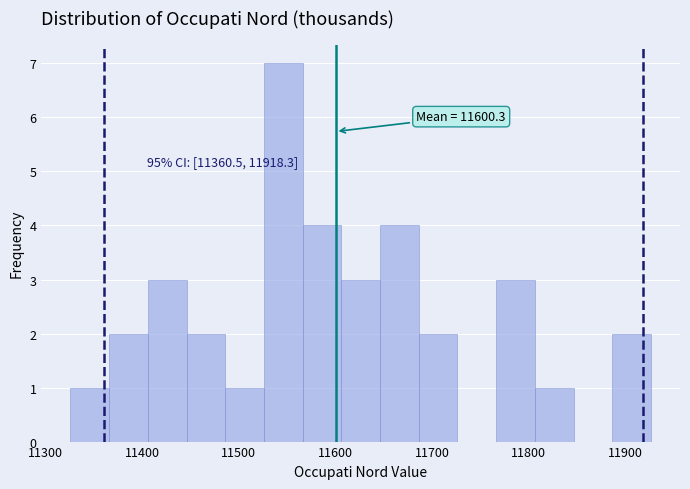

Which range on the x-axis has the tallest bar?

11530 to 11570